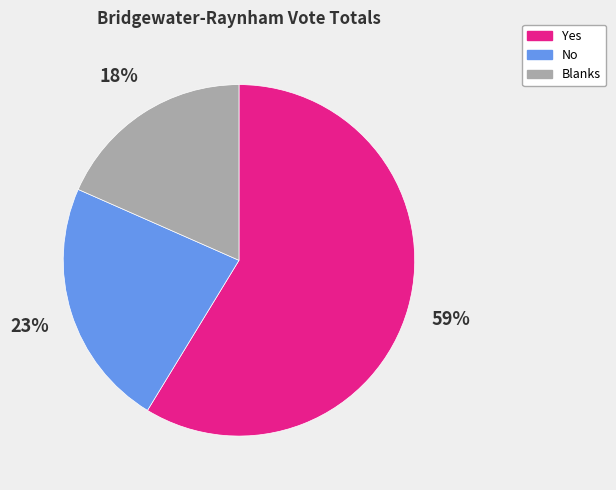

Does No account for over 50% of the chart?

No